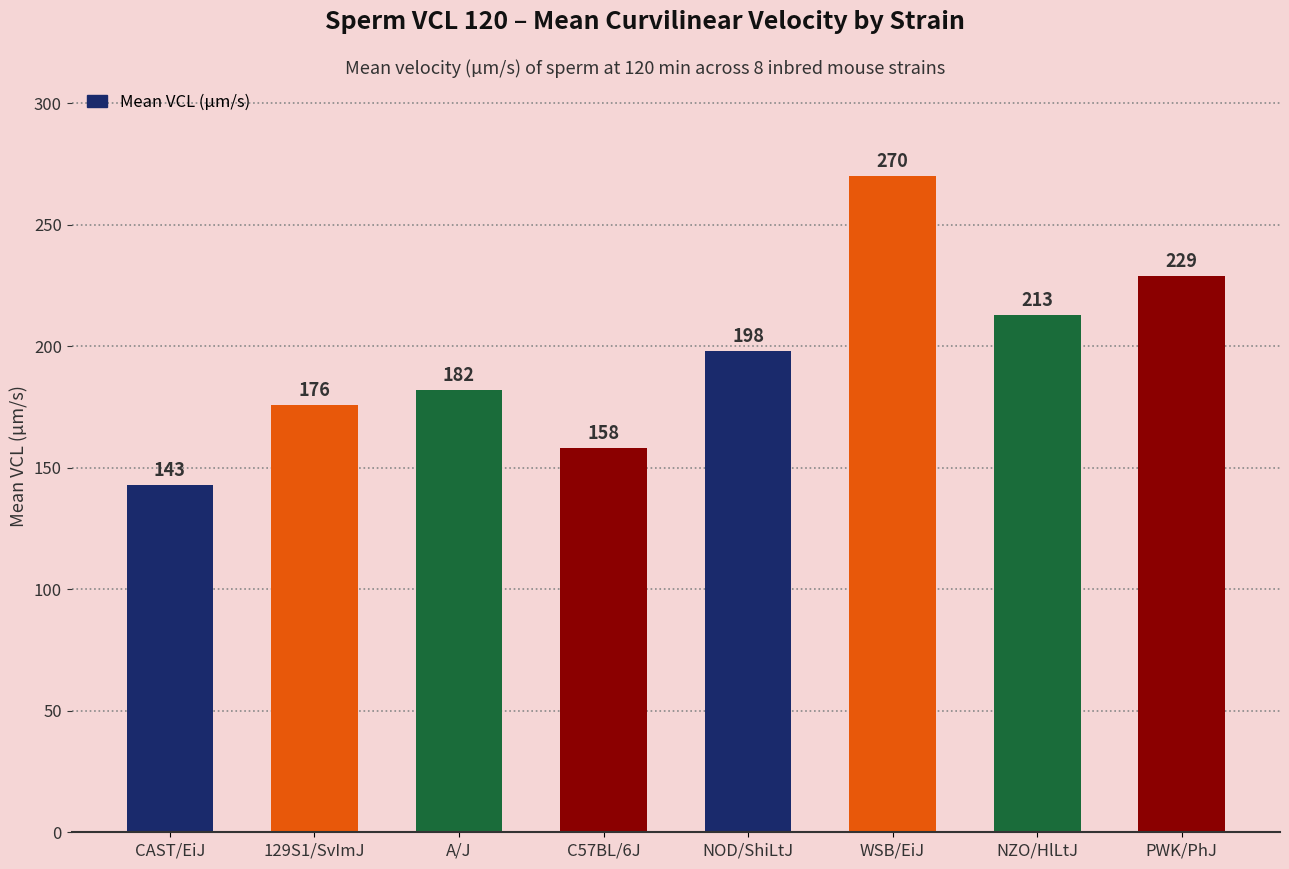

What is the greatest value displayed?

270